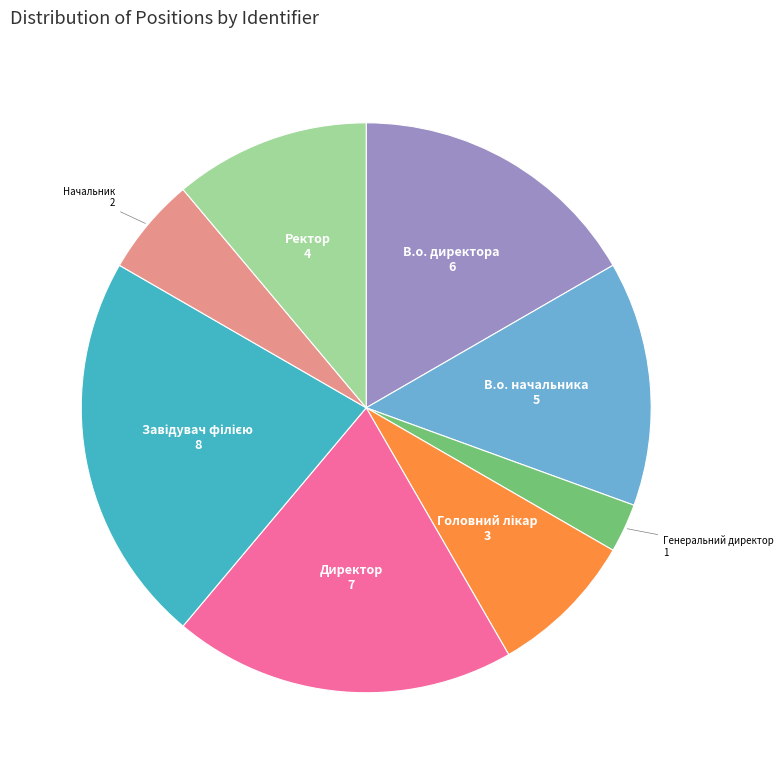

Does Начальник represent more than half of the total?

No